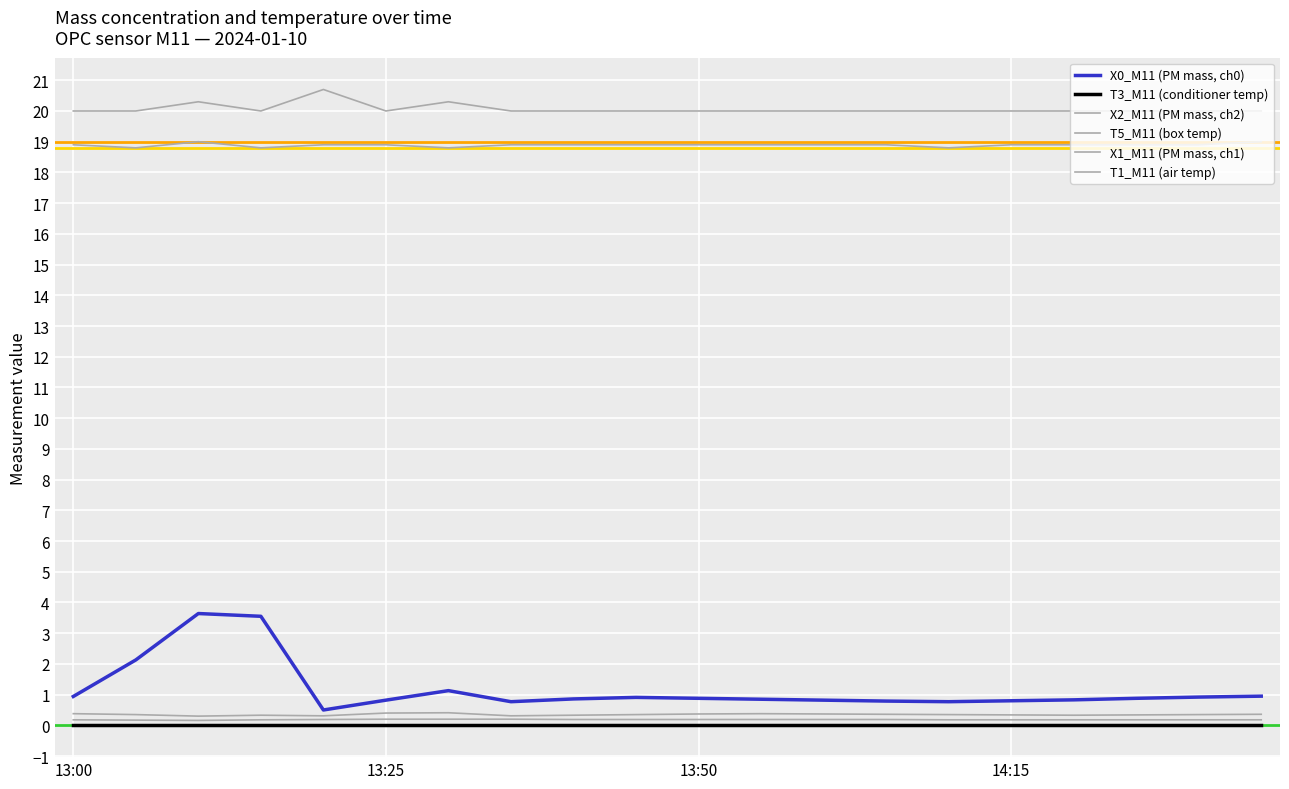

True or false: T1_M11 (air temp) and T3_M11 (conditioner temp) intersect in this chart.

False